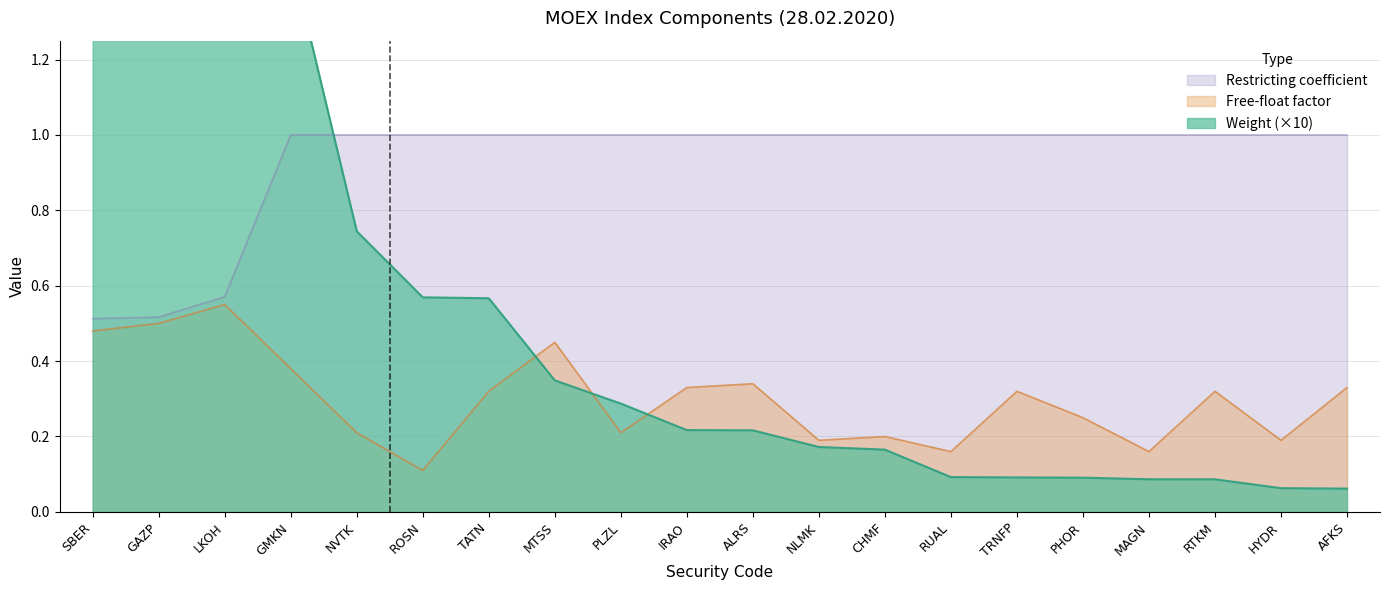

Is the value of Free-float factor at IRAO greater than the value of Restricting coefficient at TRNFP?

No